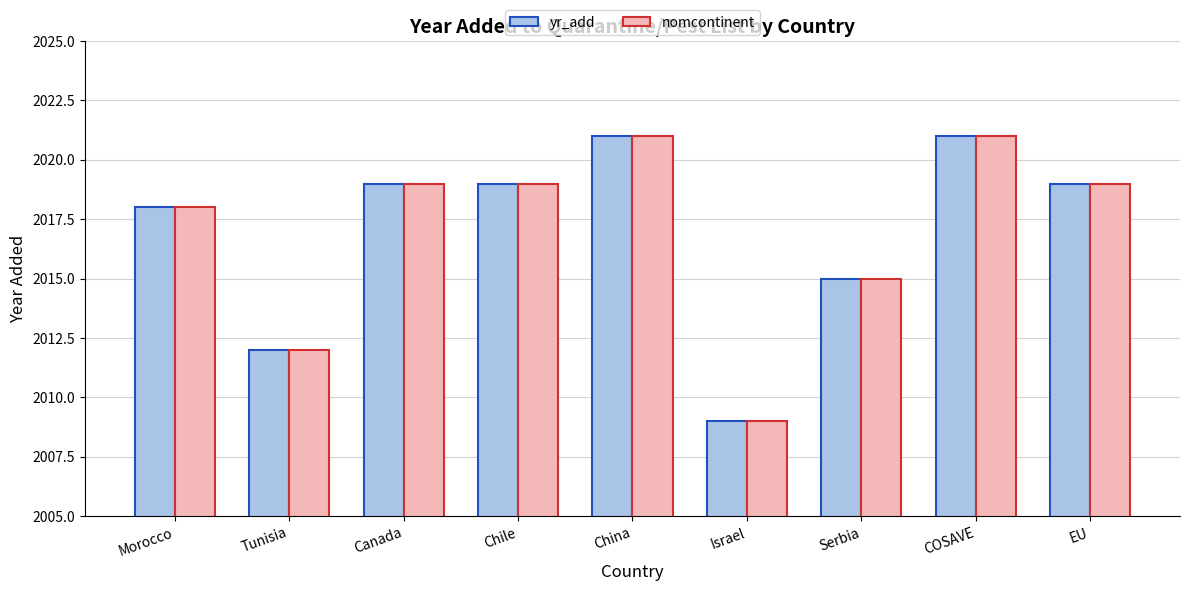

What is the sum of the yr_add values at China and Morocco?

4039